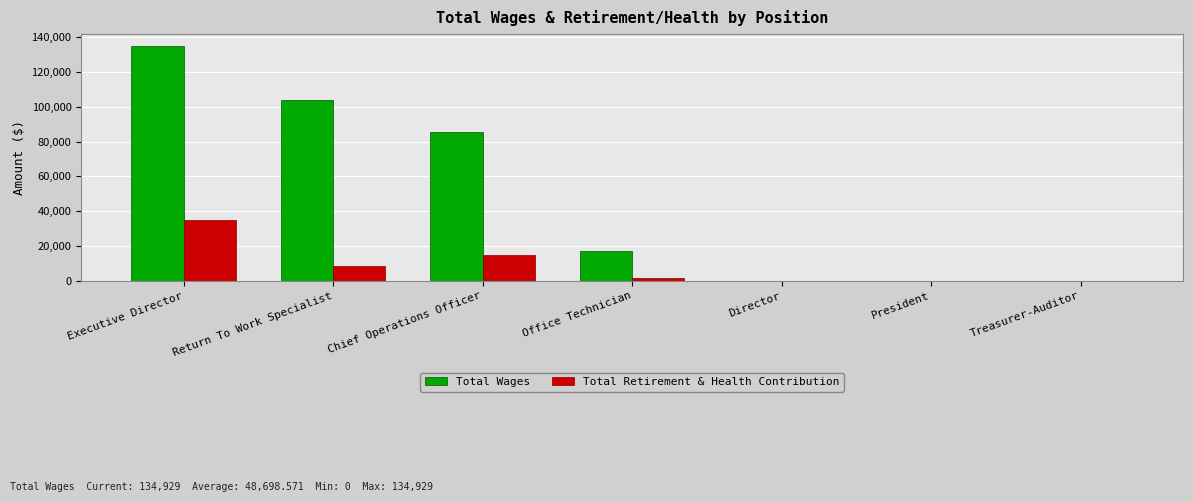

Reading left to right, transcribe all the data shown in this chart.

Total Wages: Executive Director=134929	Return To Work Specialist=103554	Chief Operations Officer=85380	Office Technician=17027	Director=0	President=0	Treasurer-Auditor=0
Total Retirement & Health Contribution: Executive Director=35070	Return To Work Specialist=8376	Chief Operations Officer=14964	Office Technician=1362	Director=0	President=0	Treasurer-Auditor=0